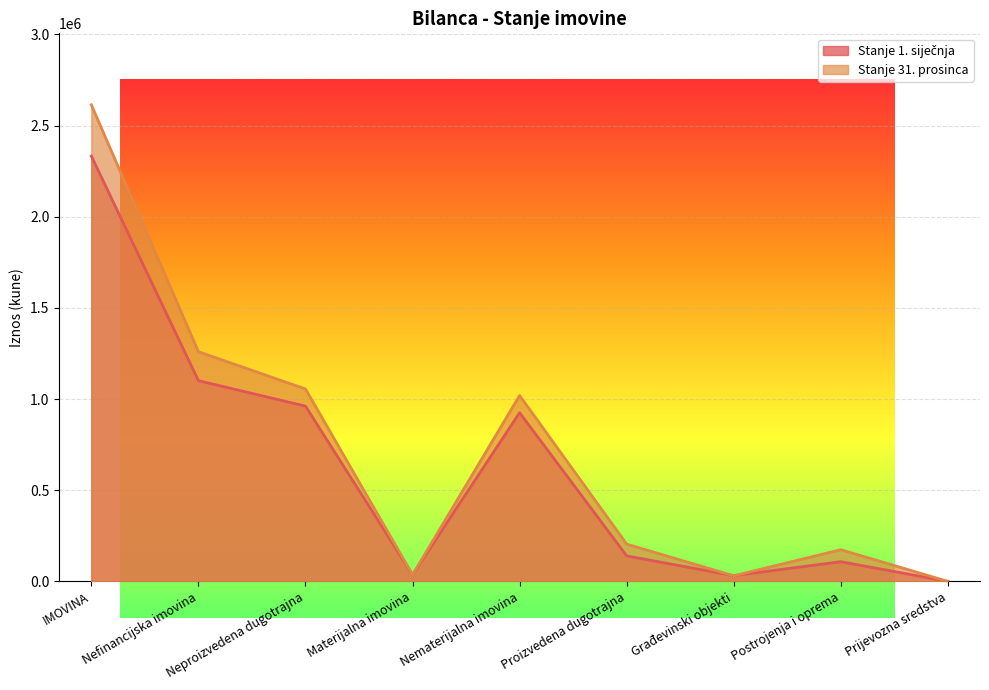

Reading right to left, transcribe all the data shown in this chart.

Stanje 1. siječnja: Prijevozna sredstva=0	Postrojenja i oprema=108086	Građevinski objekti=31649	Proizvedena dugotrajna=139735	Nematerijalna imovina=925192	Materijalna imovina=36098	Neproizvedena dugotrajna=961290	Nefinancijska imovina=1101025	IMOVINA=2332868
Stanje 31. prosinca: Prijevozna sredstva=0	Postrojenja i oprema=173801	Građevinski objekti=30672	Proizvedena dugotrajna=204473	Nematerijalna imovina=1019306	Materijalna imovina=36098	Neproizvedena dugotrajna=1055404	Nefinancijska imovina=1259877	IMOVINA=2613849